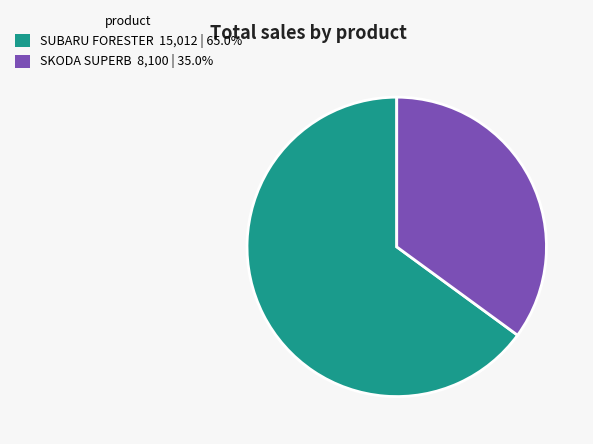

Does SKODA SUPERB 8,100 | 35.0% account for over 50% of the chart?

No